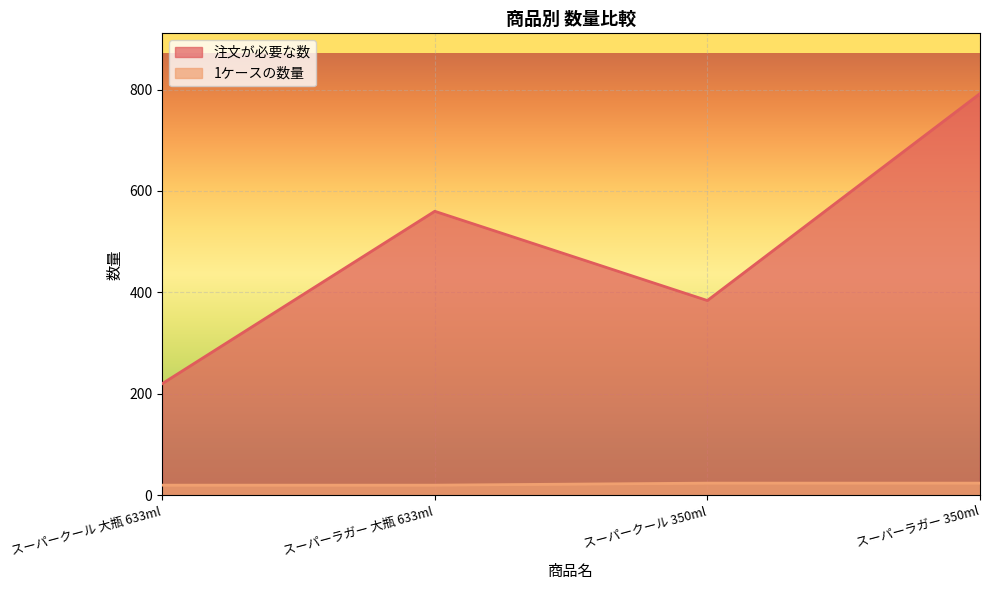

What are all the series names shown in the legend?

注文が必要な数, 1ケースの数量